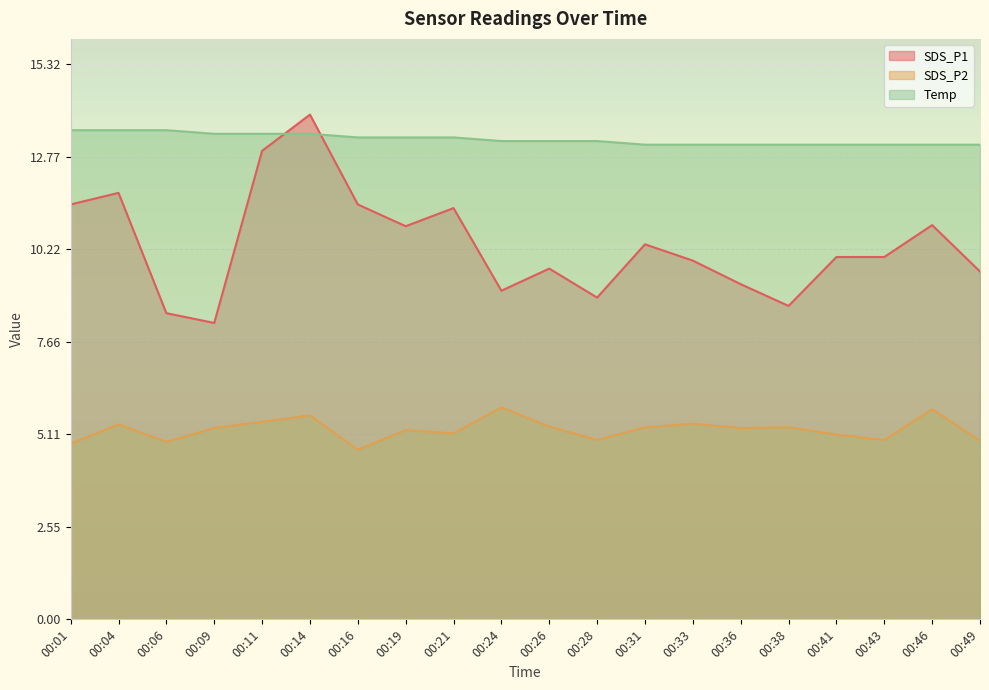

Where is the first local minimum for SDS_P1?

00:09